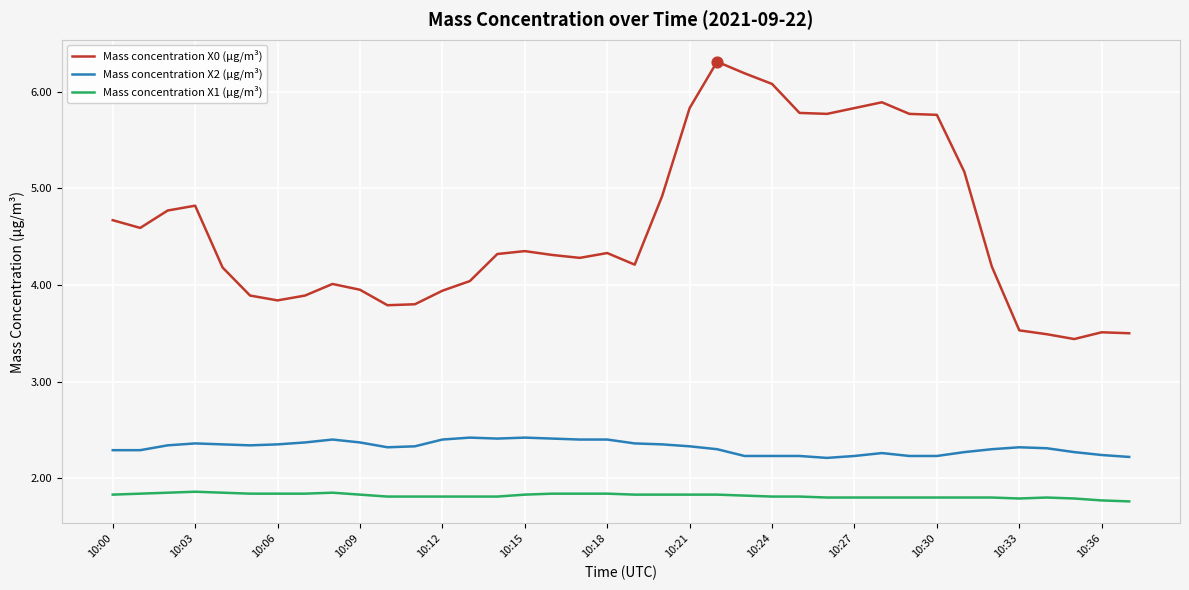

Which series has the largest total across all categories?

Mass concentration X0 (μg/m³)